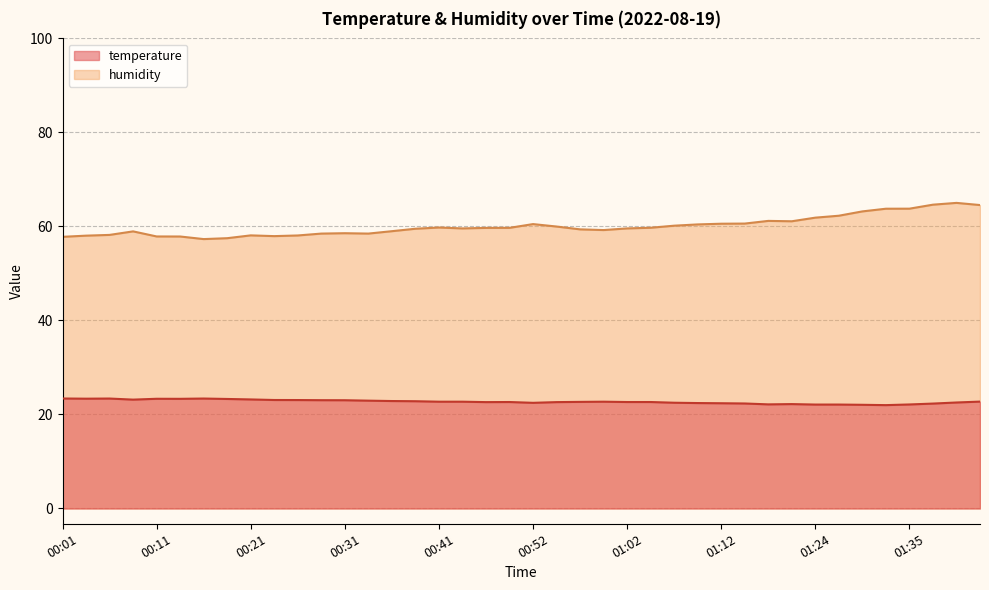

Which category has the lowest value in the temperature series?

01:32